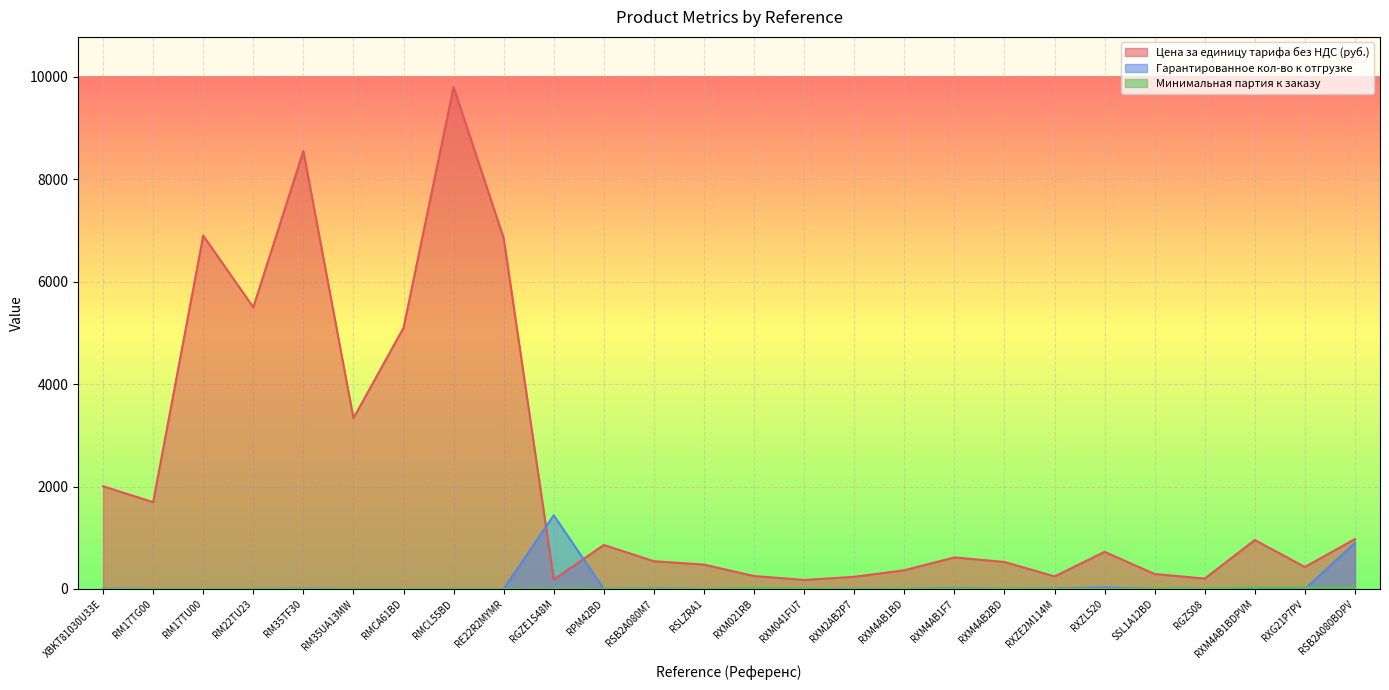

What is the difference between the second highest and second lowest values in the Цена за единицу тарифа без НДС (руб.) series?

8364.5